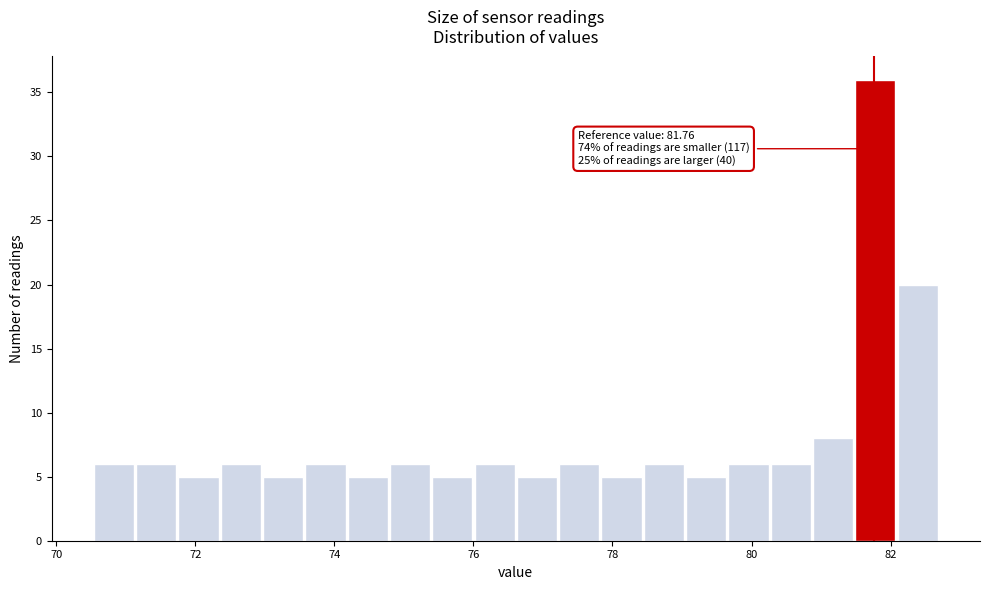

Read against the x-axis, roughly where is the centre of the tallest bar?

81.8